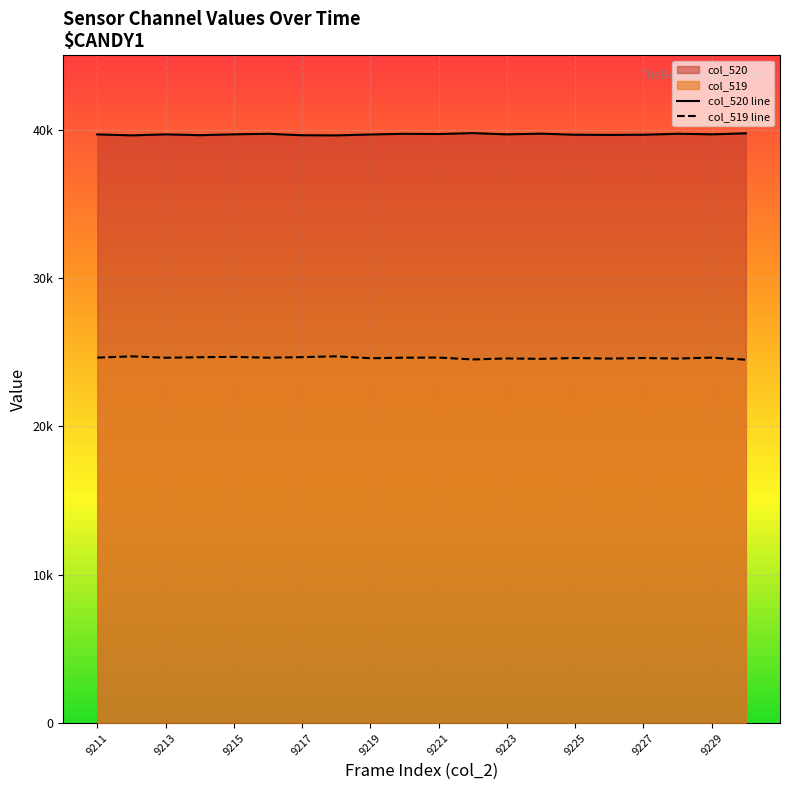

What is the difference between the maximum and minimum values in the col_520 line series?

153